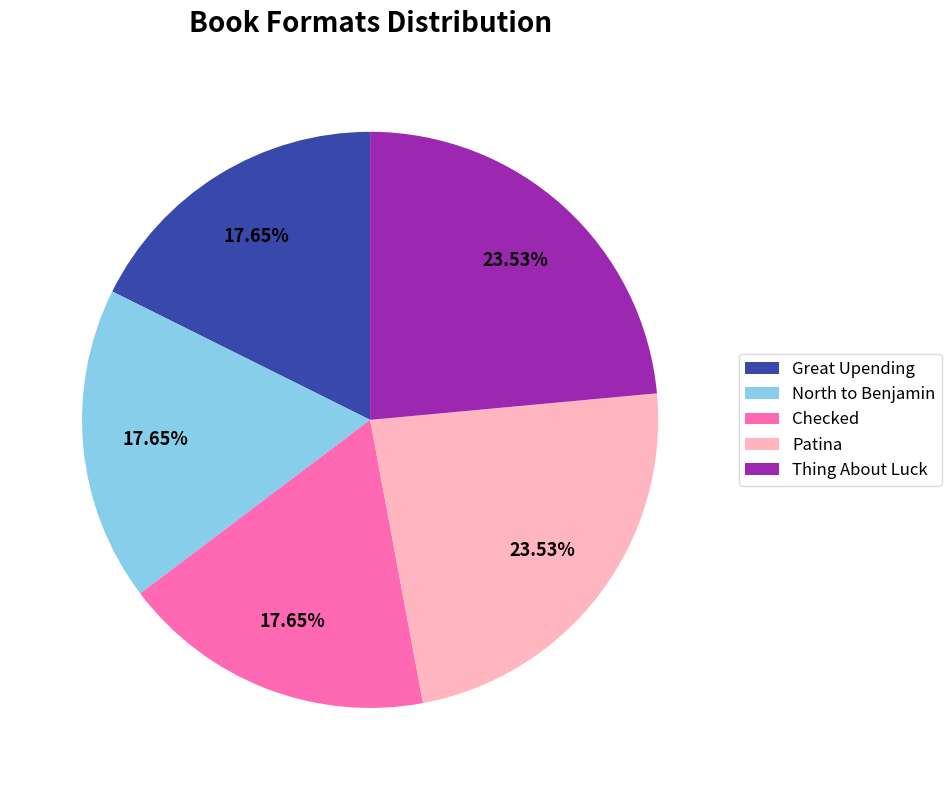

Count the number of slices in the pie.

5